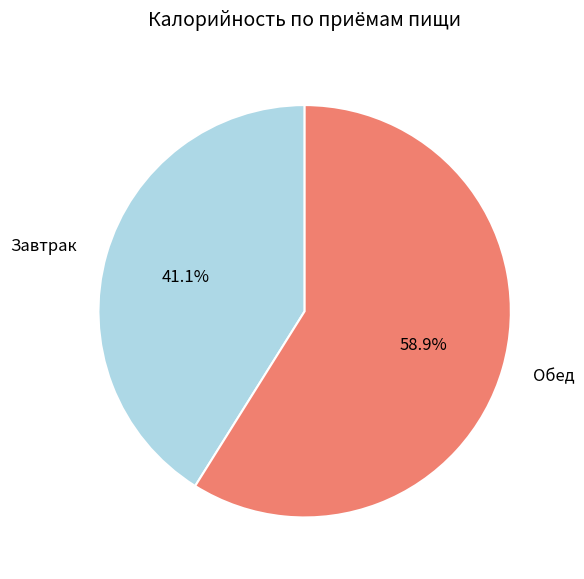

How much of the chart is everything except Завтрак?

58.9%